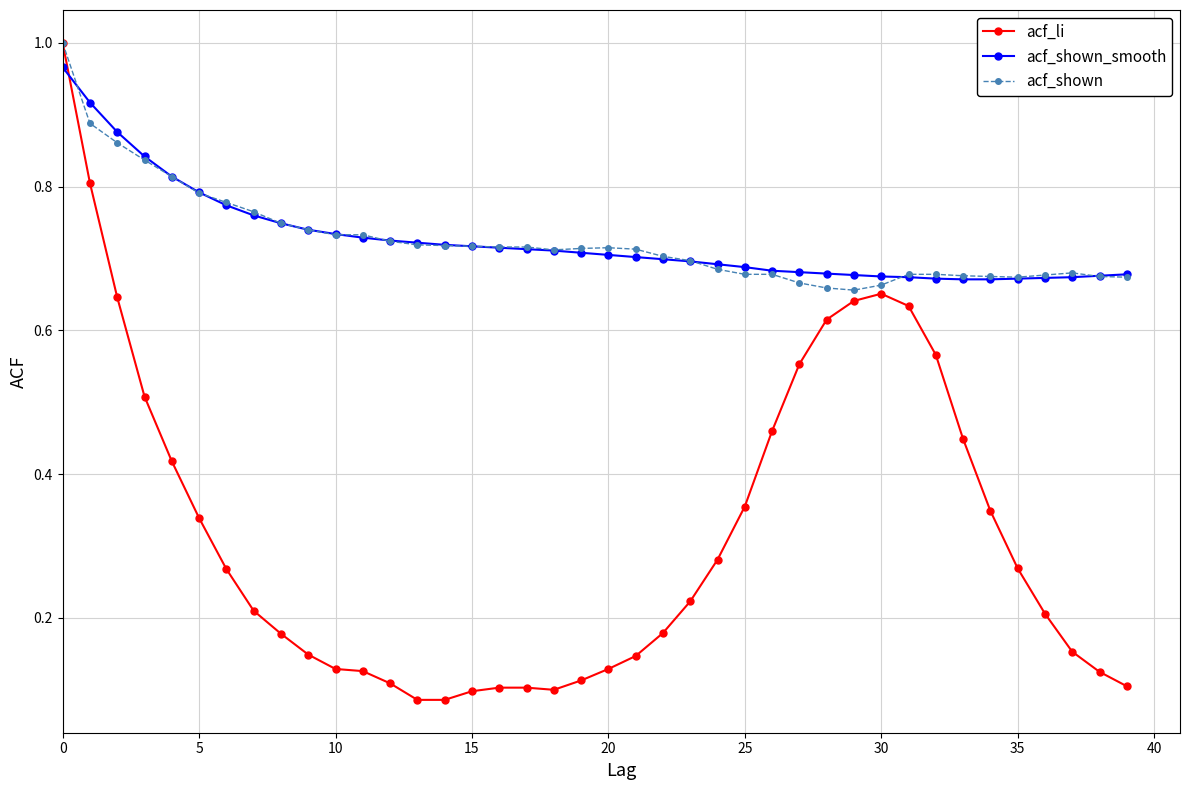

Which series has the widest spread of values?

acf_li